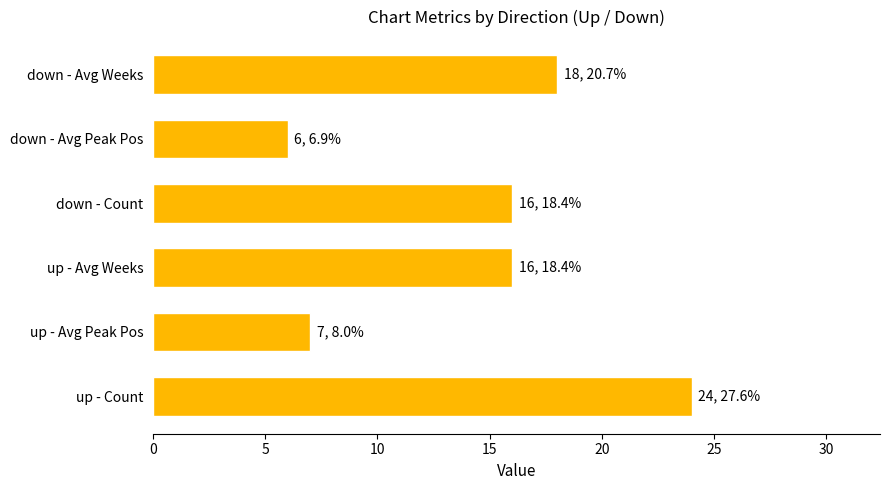

What is the sum of the values at up - Avg Peak Pos and up - Avg Weeks?

23